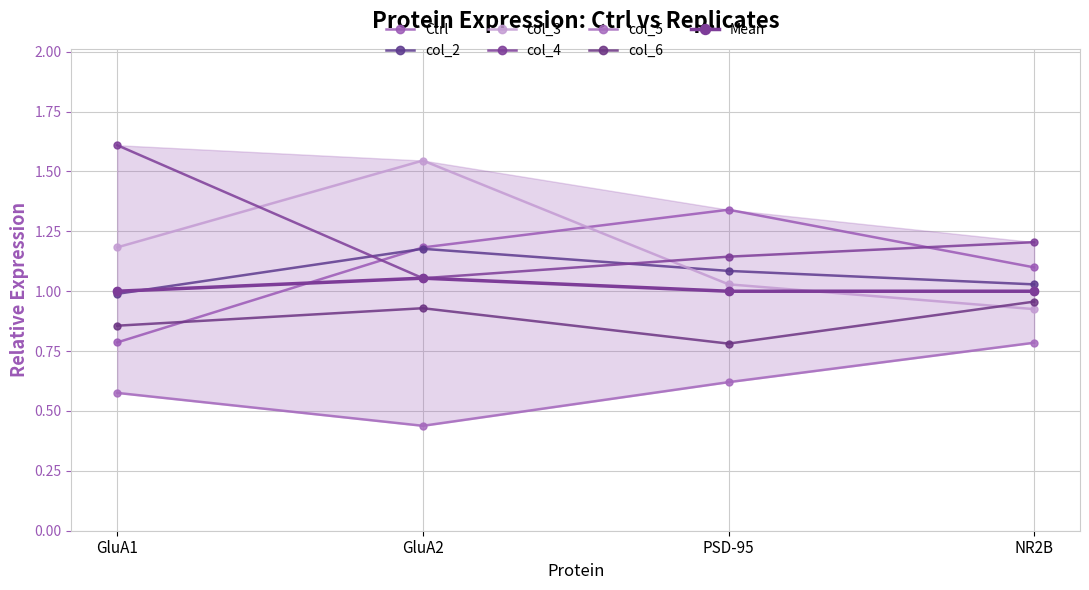

What is the label of the 2nd point from the left?

GluA2